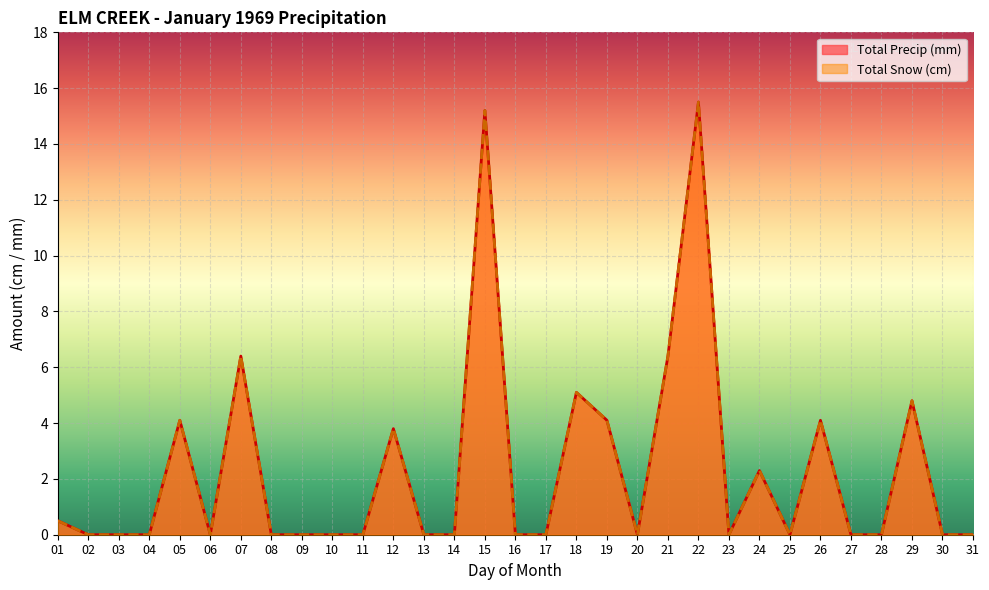

At which label is Total Snow (cm) closest to 7?

07